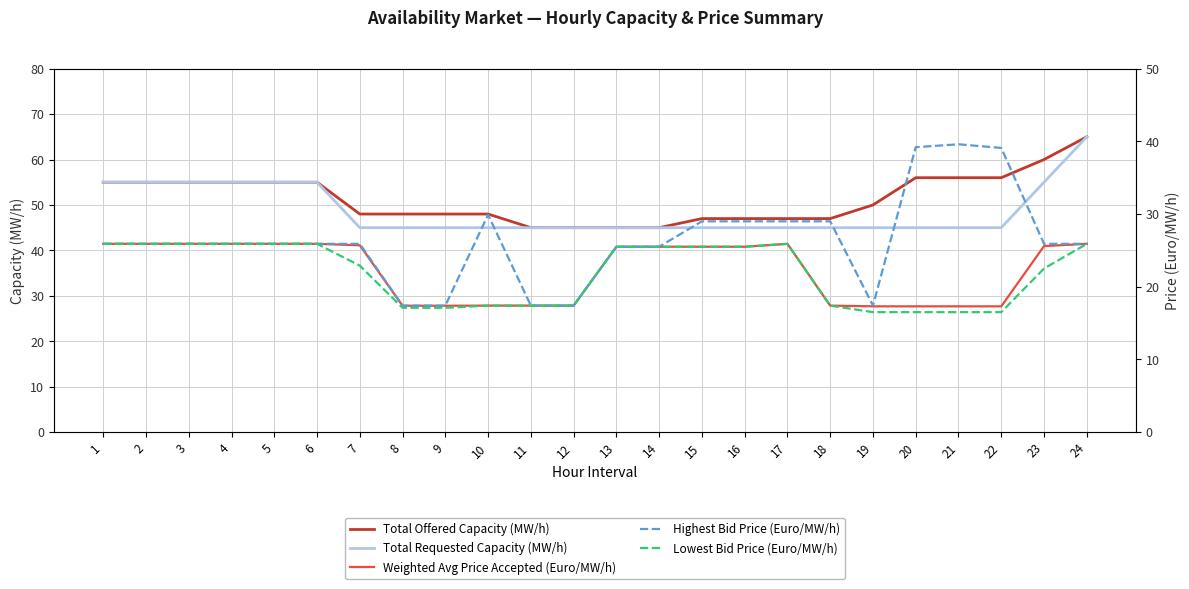

Which category has the highest value in the Total Requested Capacity (MW/h) series?

24